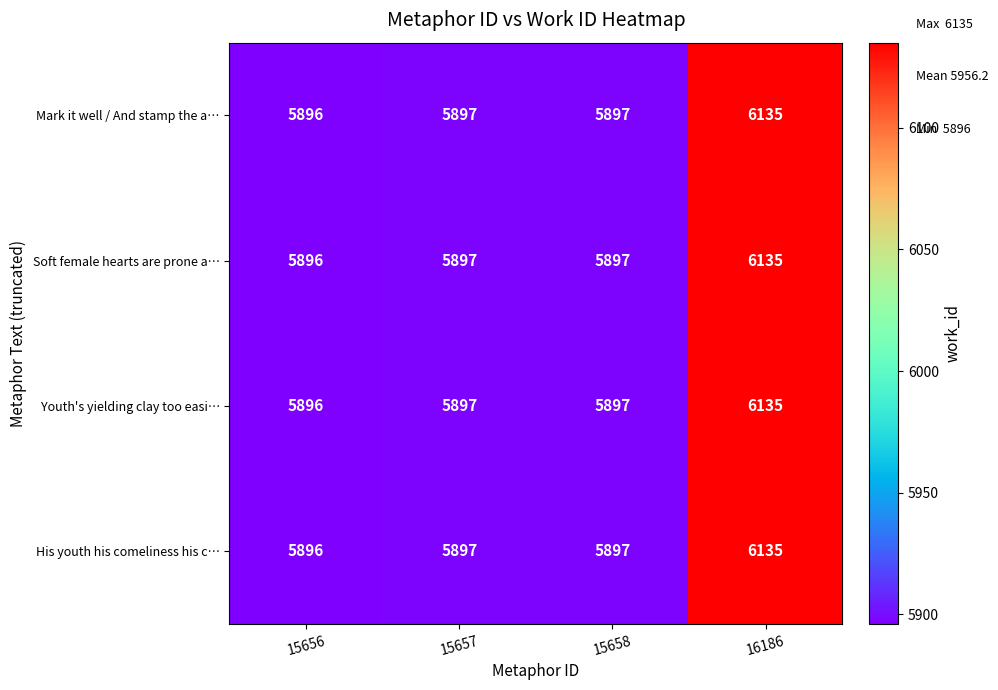

What is the sum of the His youth his comeliness his c… values at 15656 and 15657?

11793